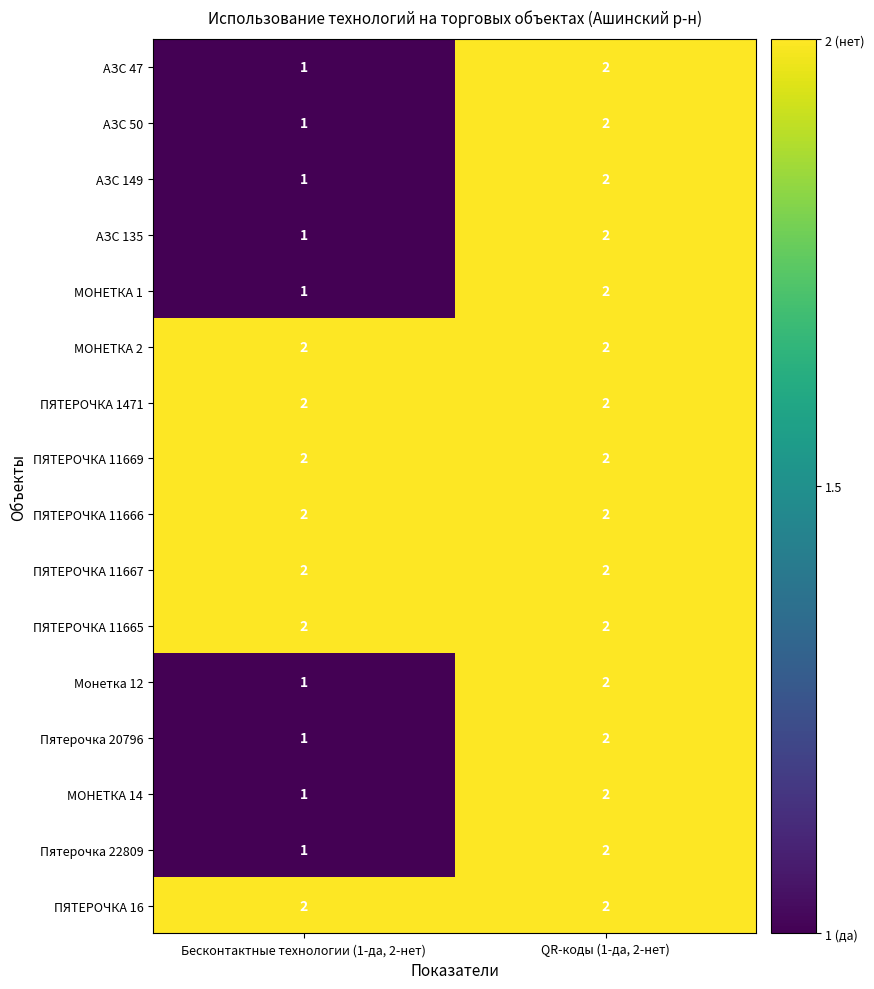

The value of Пятерочка 22809 at Бесконтактные технологии (1-да, 2-нет) is 1. True or false?

True